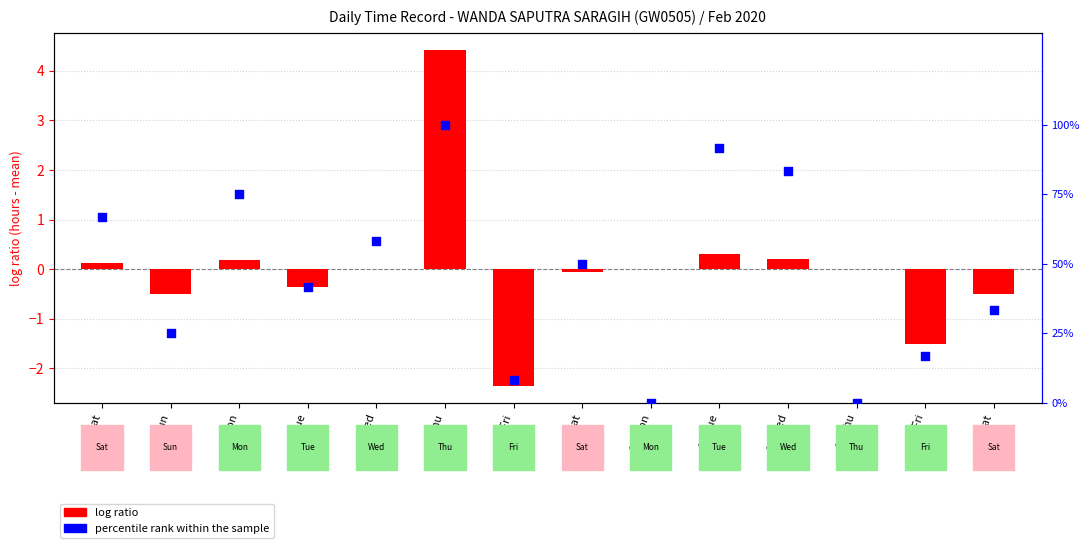

What are all the series names shown in the legend?

log ratio, percentile rank within the sample